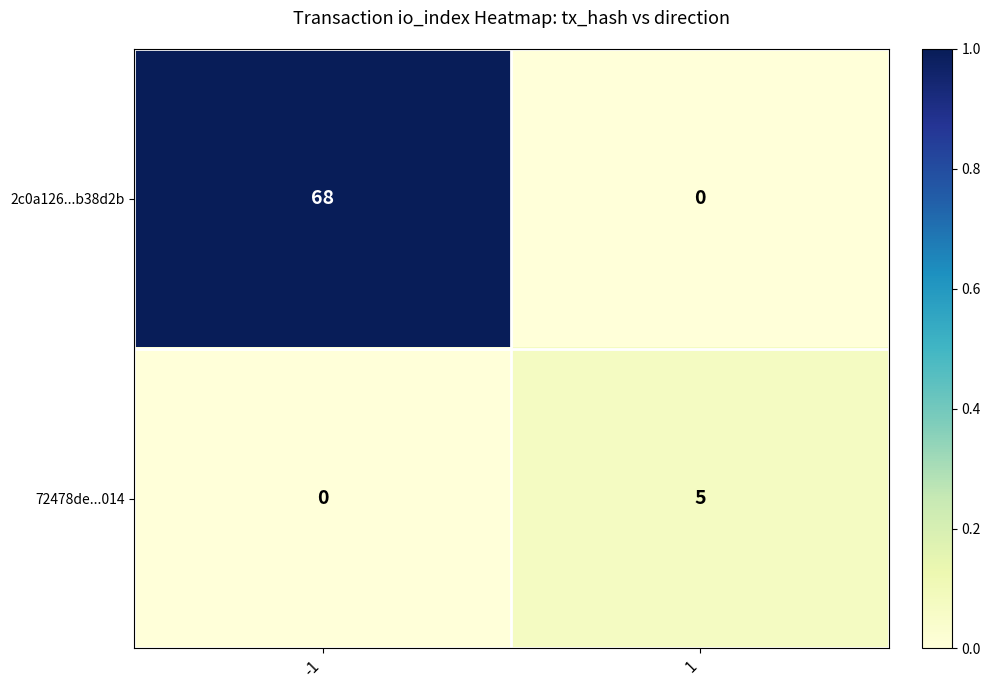

At which category is the sum across all series the highest?

-1